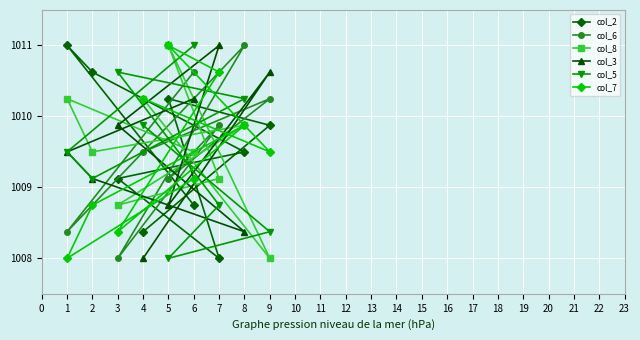

At which category is the sum across all series the highest?

6